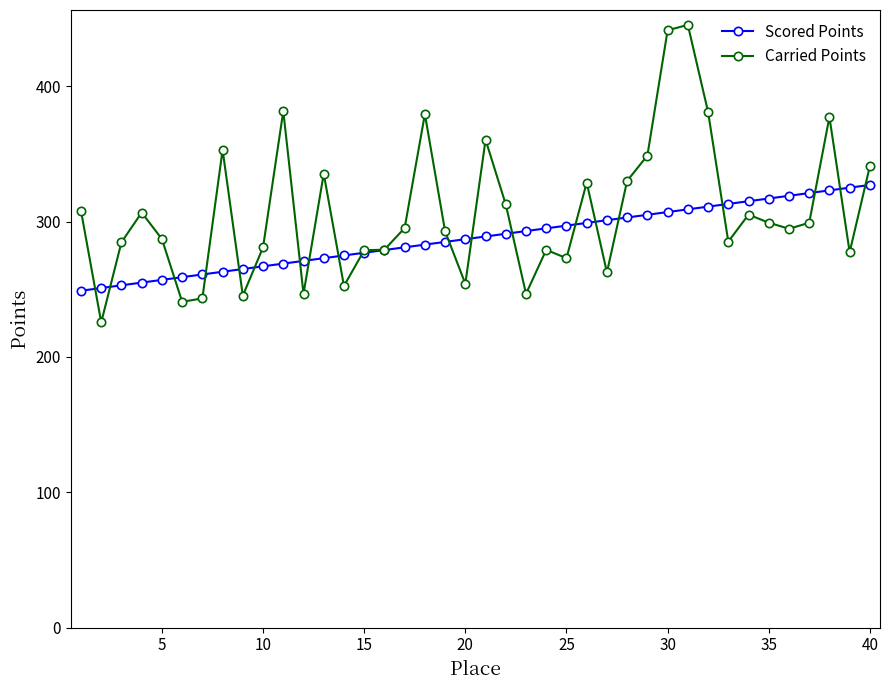

Which series has the largest range (max minus min)?

Carried Points